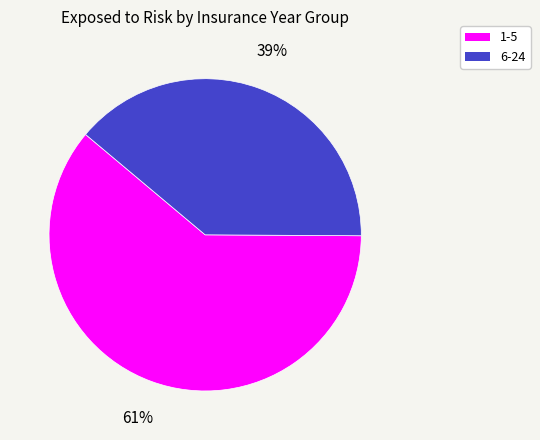

Is it true that 6-24 is 39% of the pie?

True